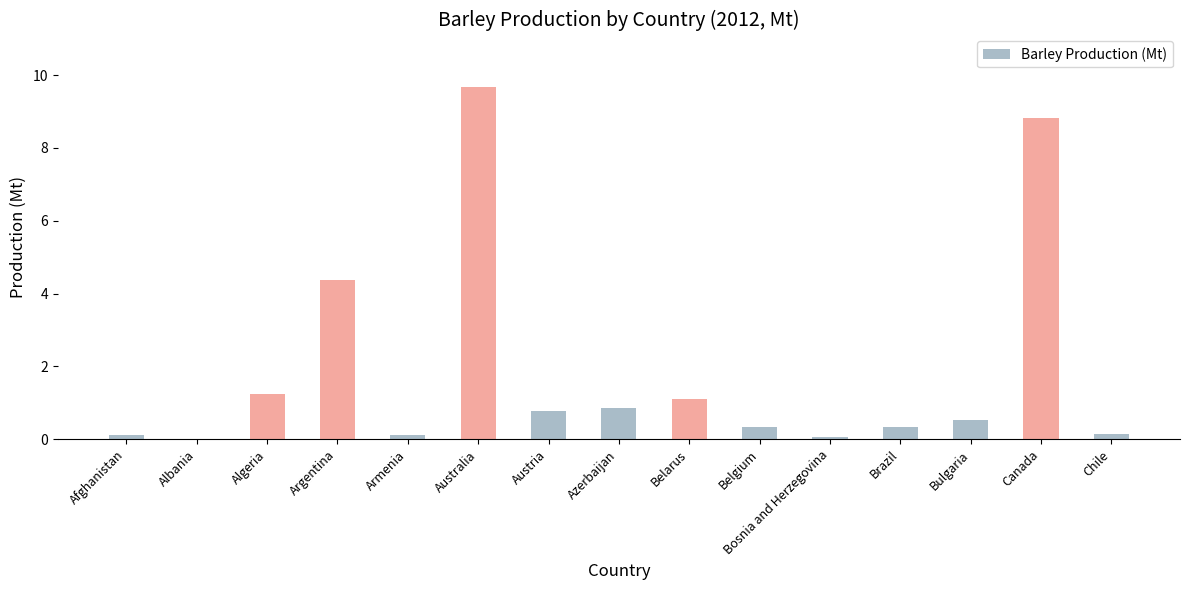

What is the sum of the values at Brazil and Algeria?

1.6